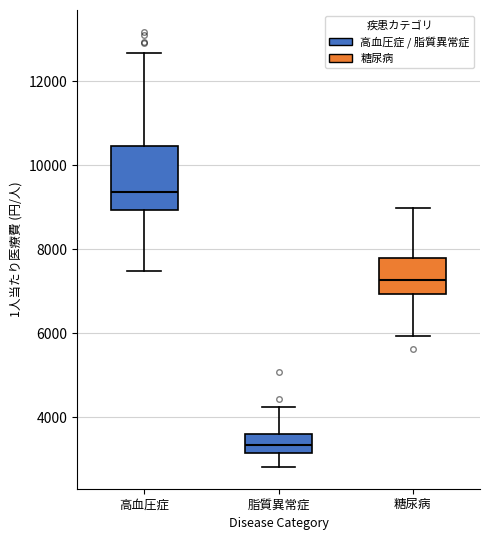

Where does the upper whisker of the box for 脂質異常症 end on the y-axis? The values are not printed on the chart, so give them approximately, as read against the axis.

4200